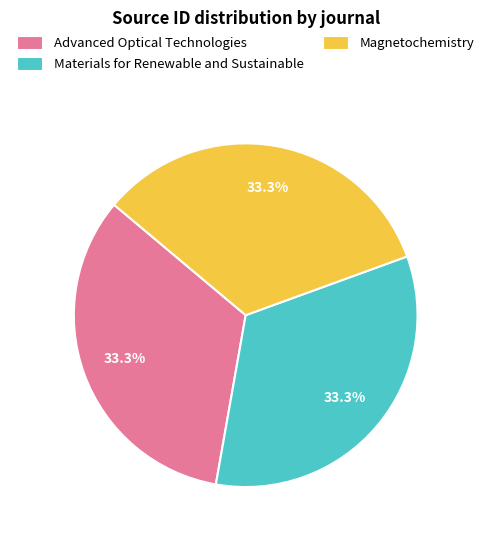

How many segments does this pie chart have?

3